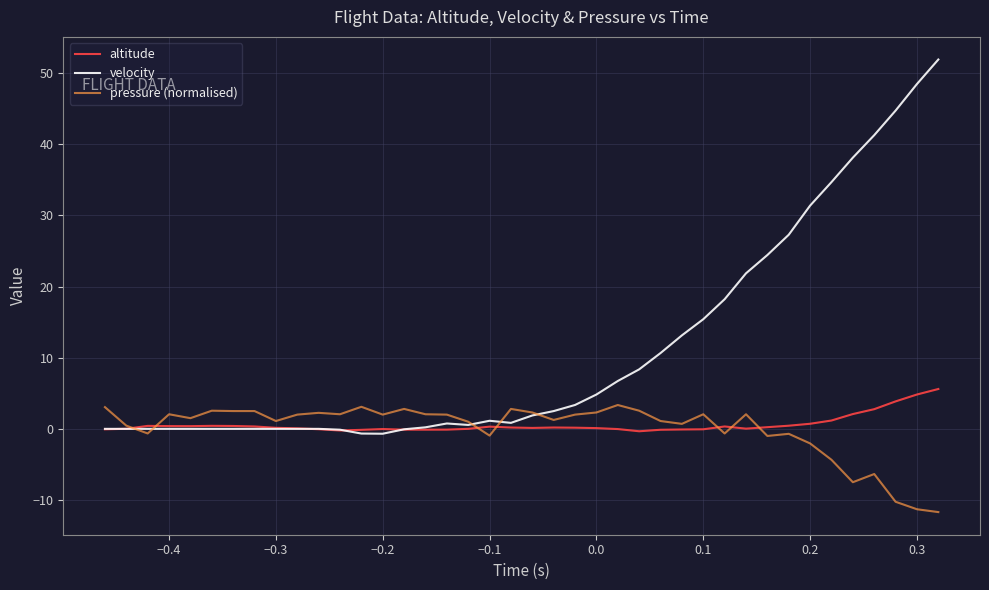

Which series has the largest total across all categories?

velocity